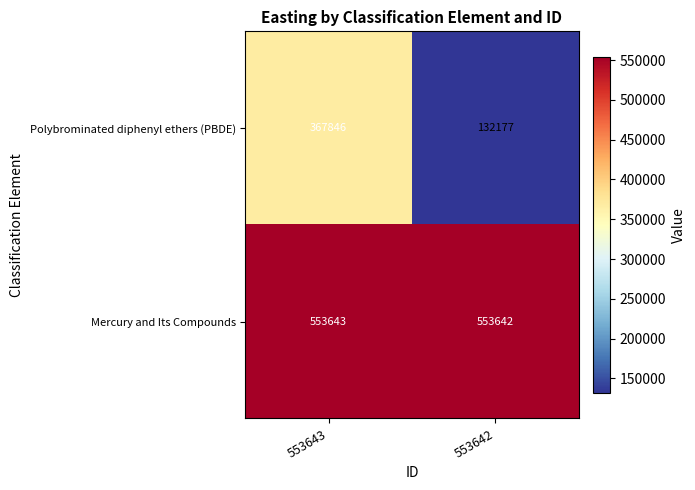

Read the Polybrominated diphenyl ethers (PBDE) value at 553642, to the nearest 50.

132200